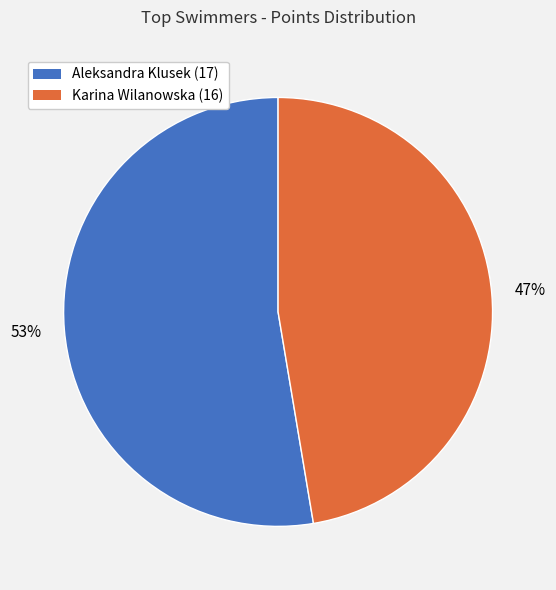

Is there any slice that represents more than half of the pie?

Yes